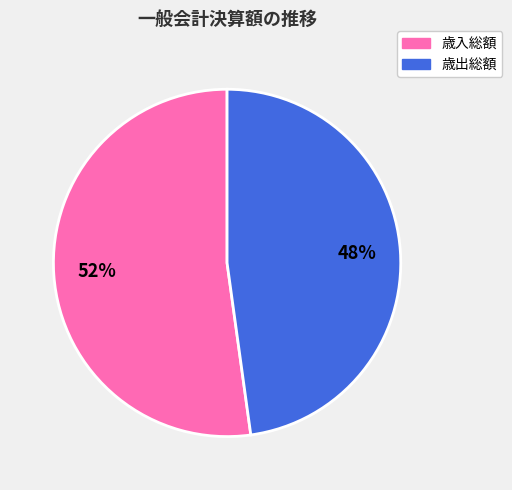

Combined, do 歳出総額 and 歳入総額 account for over 50%?

Yes